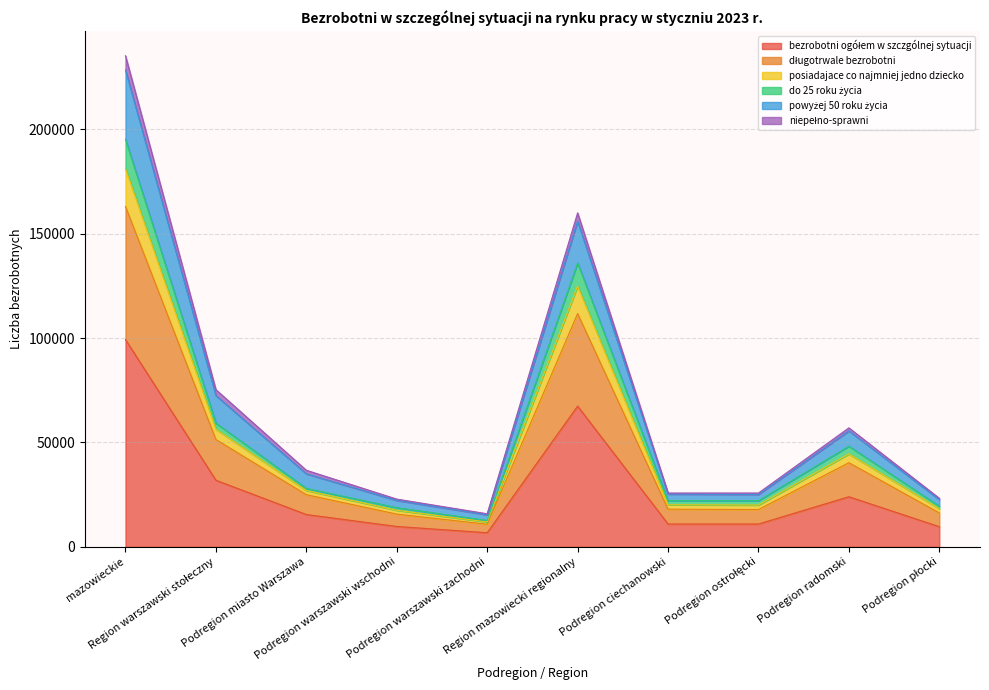

What is the greatest value displayed?

235215